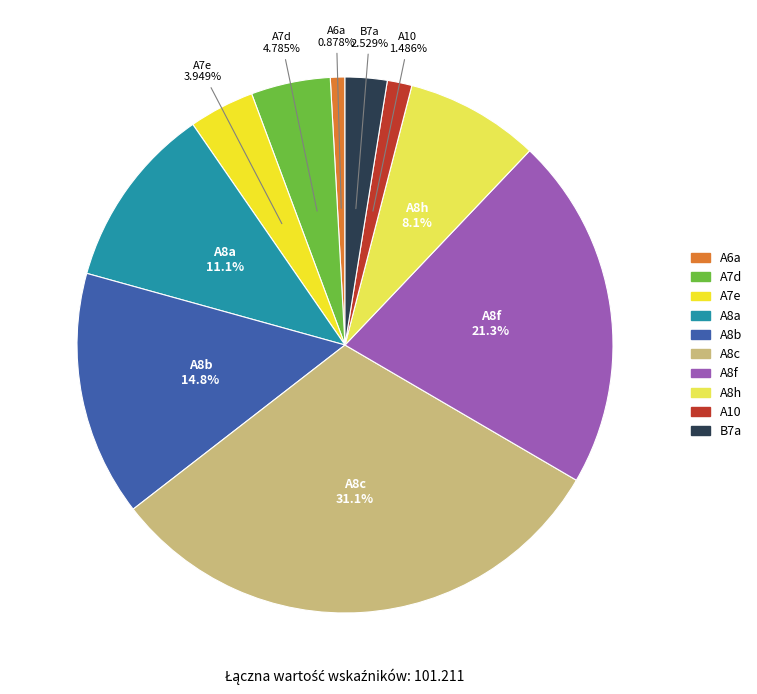

What percentage is the A7d slice, to the nearest percent?

5%